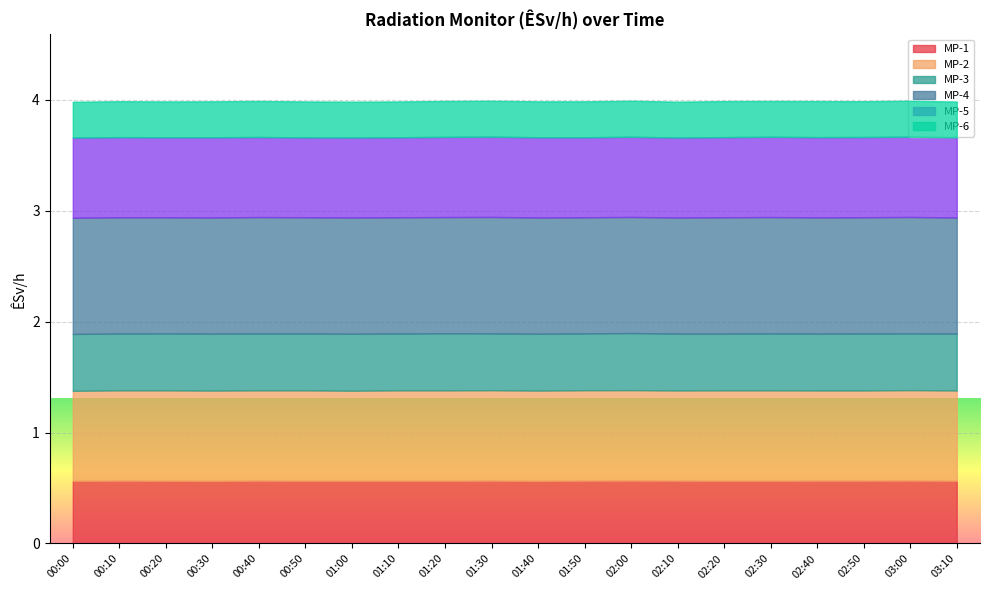

The MP-1 series shows 0.6 at 02:30. True or false?

True